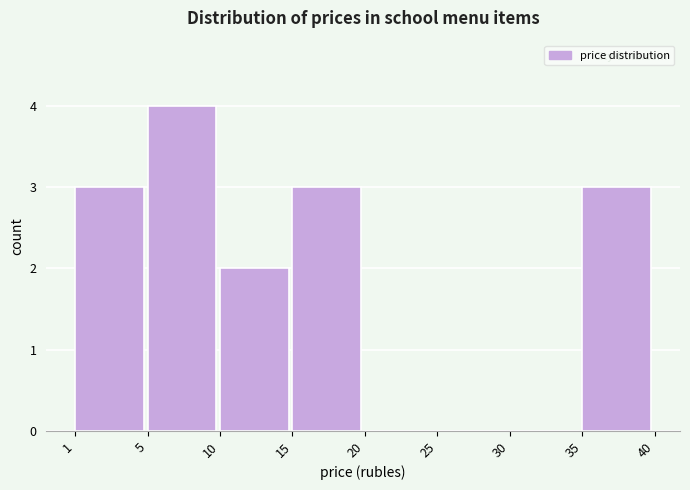

Reading left to right, extract all data points from this chart.

1=3	5=4	10=2	15=3	20=0	25=0	30=0	35=3